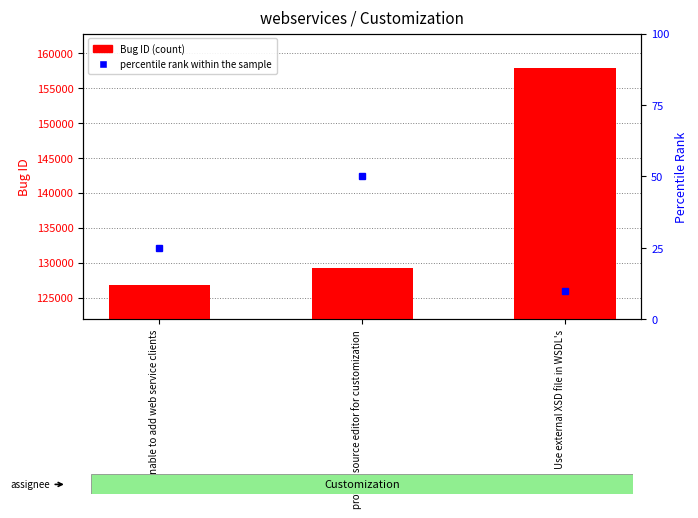

What is the sum of the values at Use external XSD file in WSDL's and Unable to add web service clients?

284706